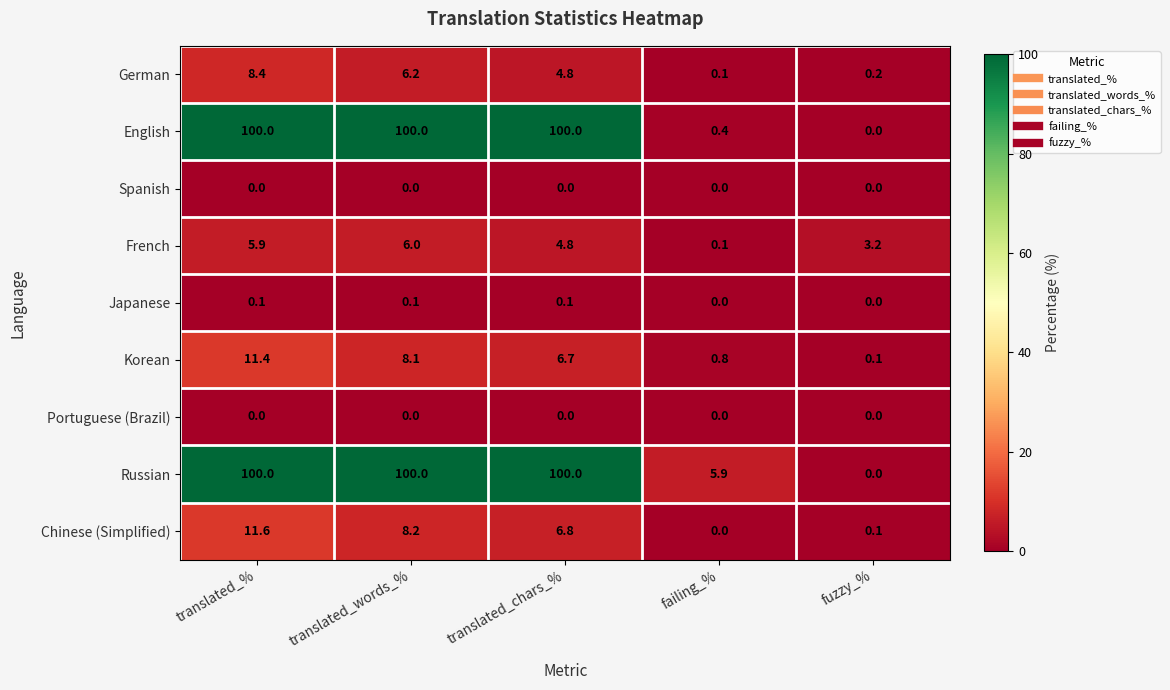

What is the difference between the Russian values at translated_% and fuzzy_%?

100.0